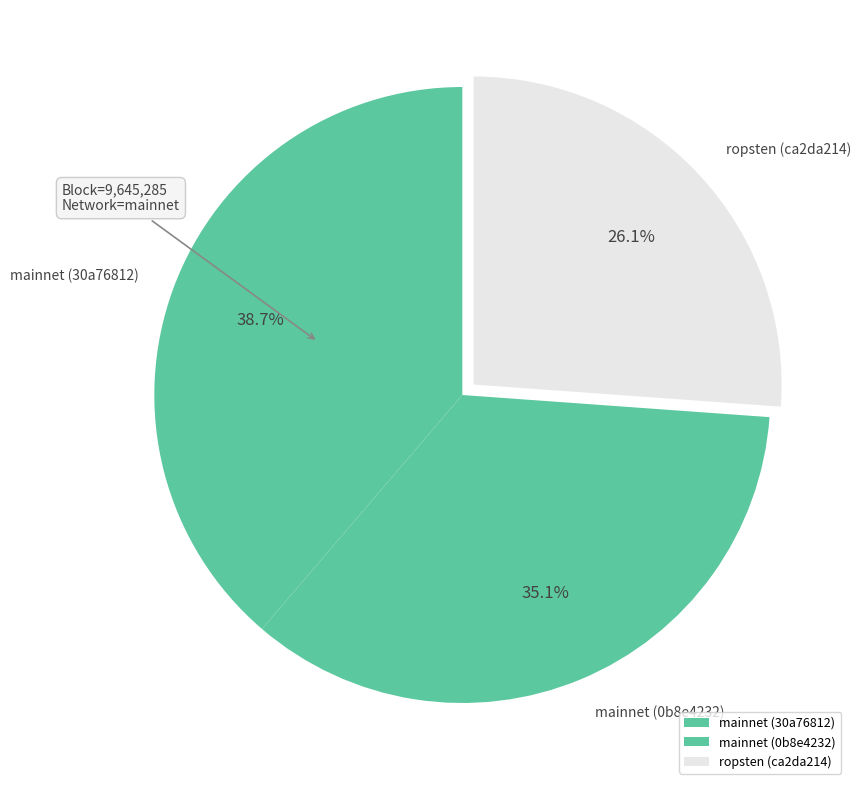

Rank the categories by value from lowest to highest.

ropsten (ca2da214), mainnet (0b8e4232), mainnet (30a76812)